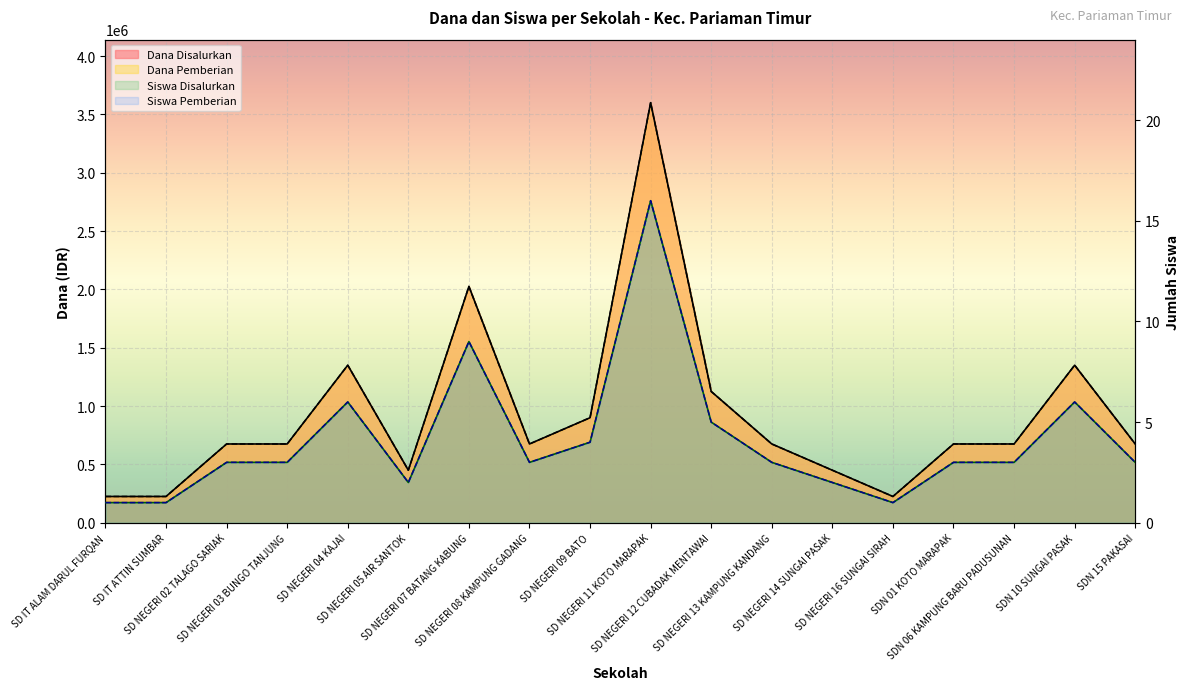

Where does the Dana Disalurkan series first go above 675000?

SD NEGERI 04 KAJAI